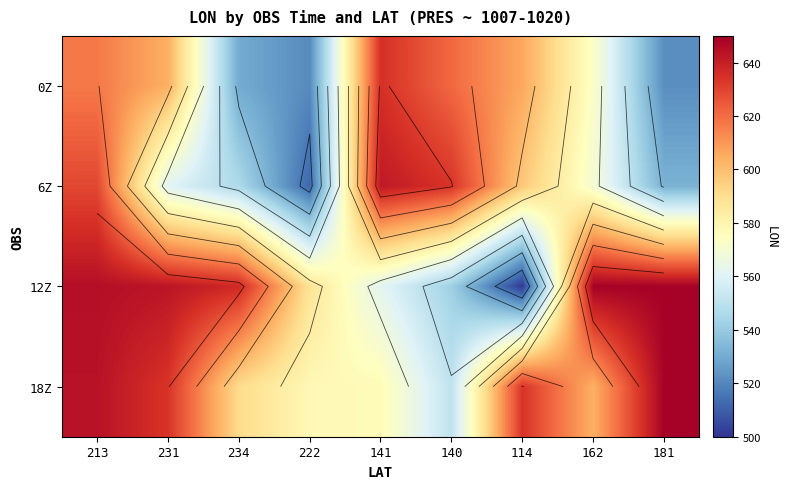

At how many categories does at least one series exceed 567?

9